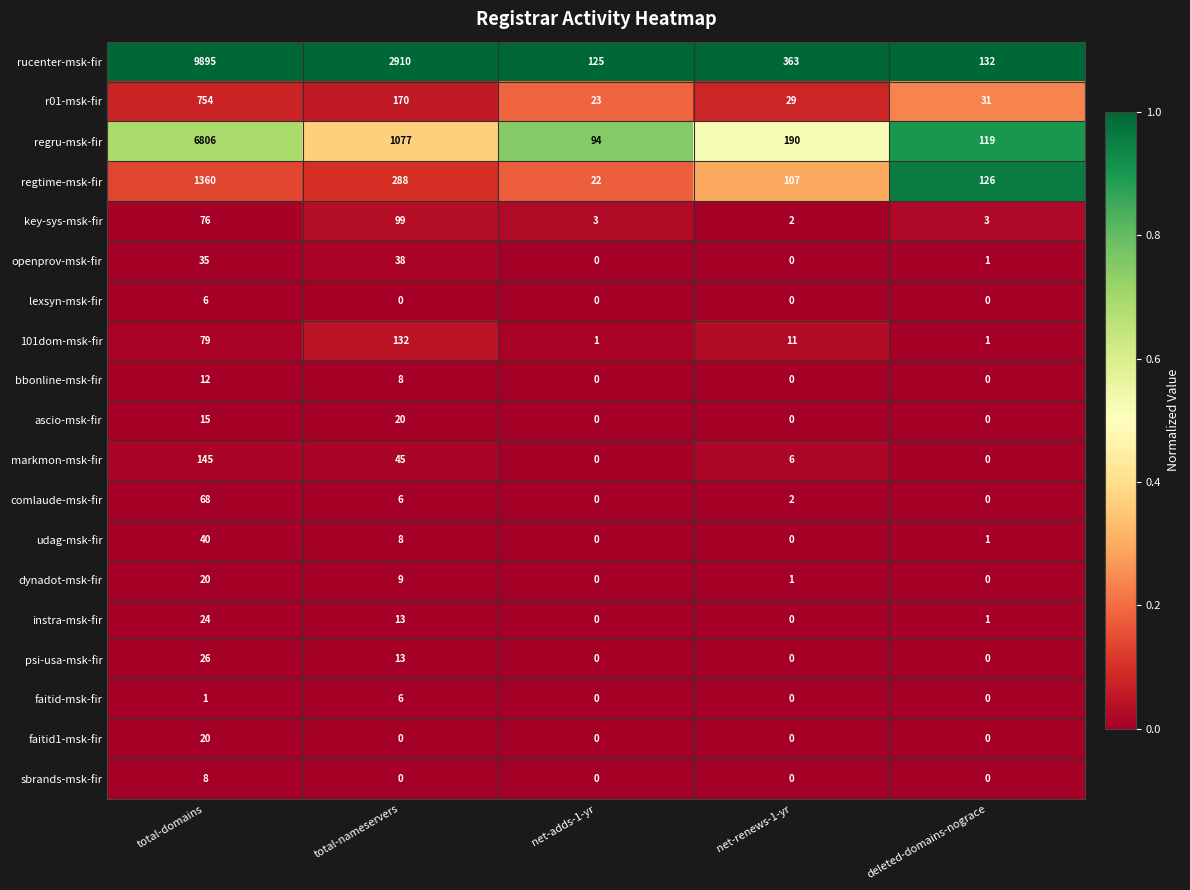

What is the greatest value displayed?

9895